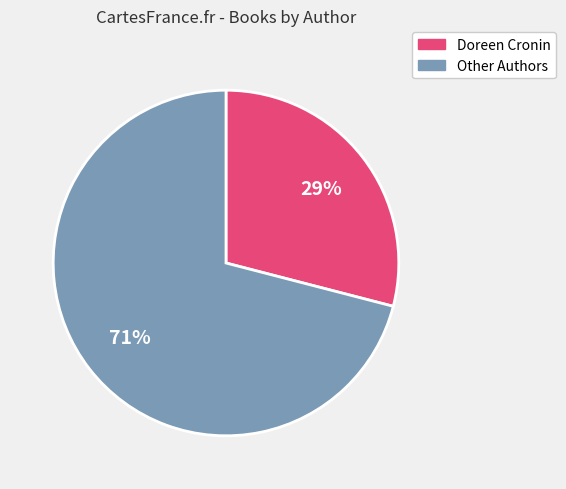

To the nearest percent, what is the difference between the largest and smallest slice percentages?

42%